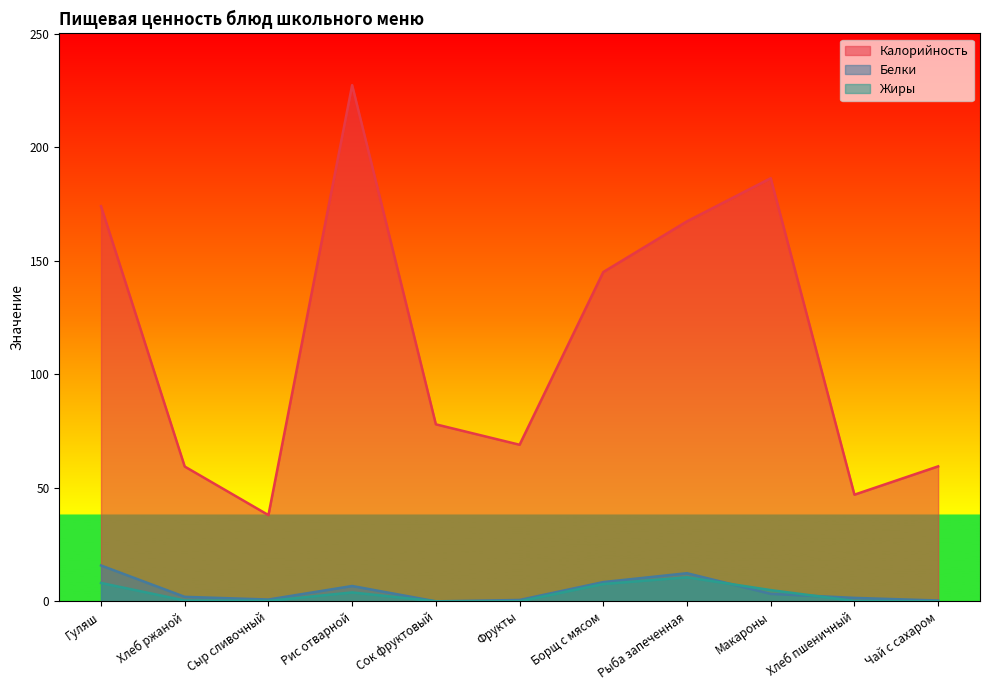

How many data points does each series have?

11